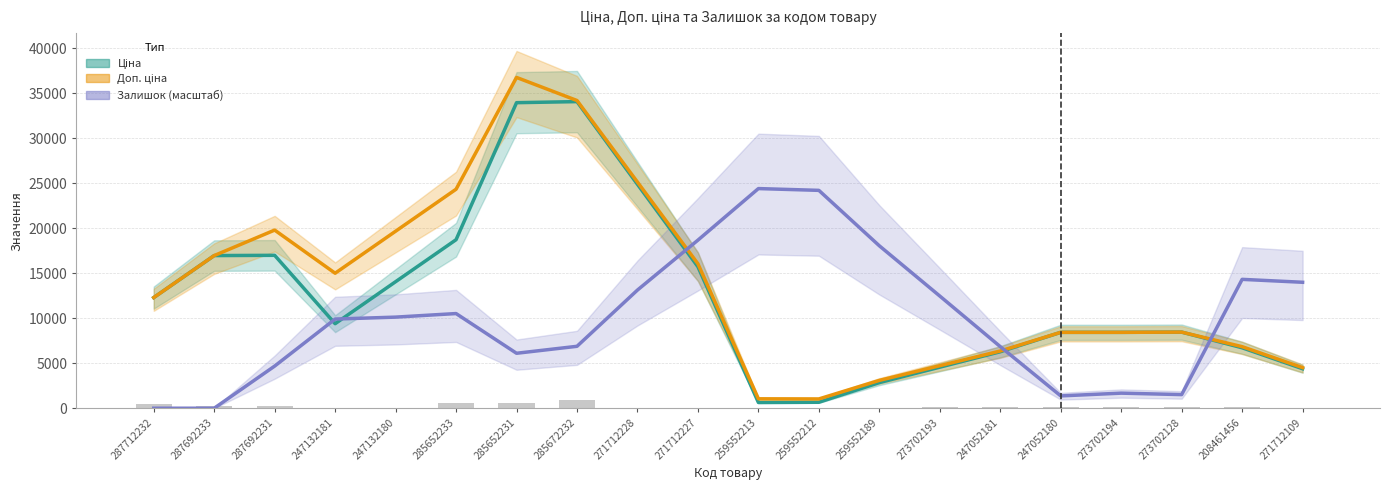

The Залишок (масштаб) series shows -7818.1 at 287692233. True or false?

False